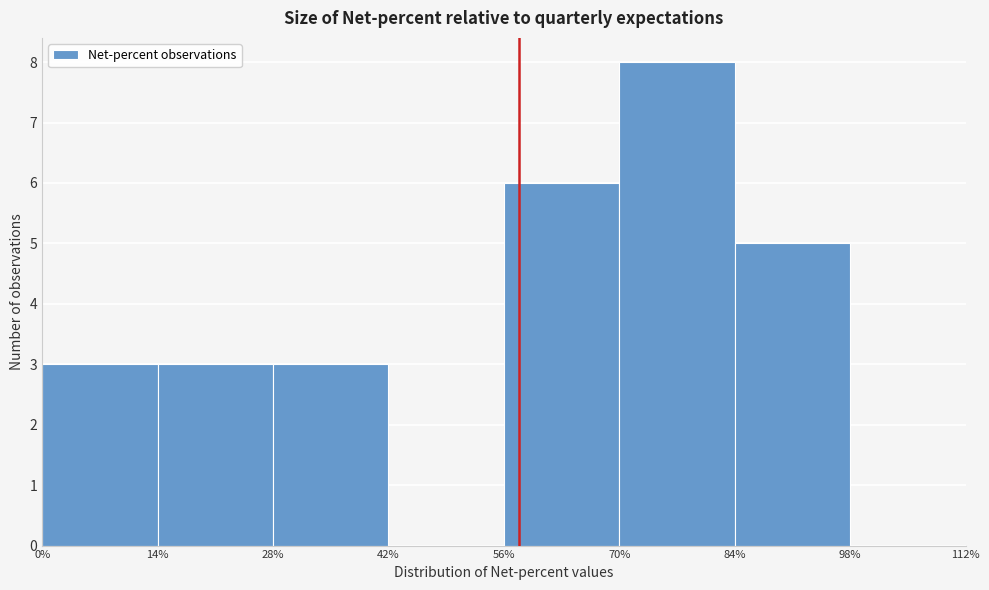

Which range on the x-axis has the tallest bar?

70% to 84%